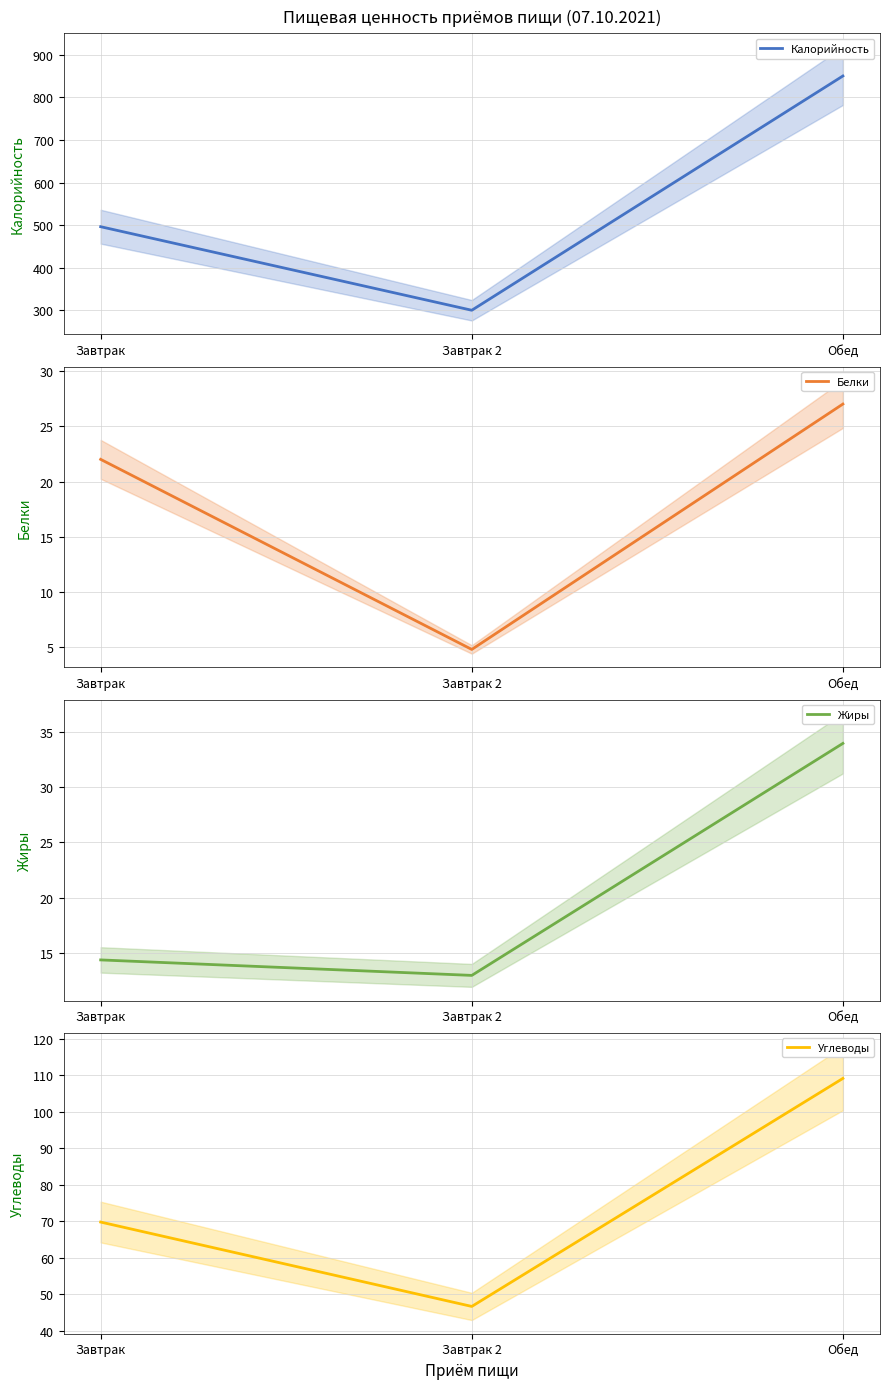

What is the sum of all Калорийность values?

1646.8